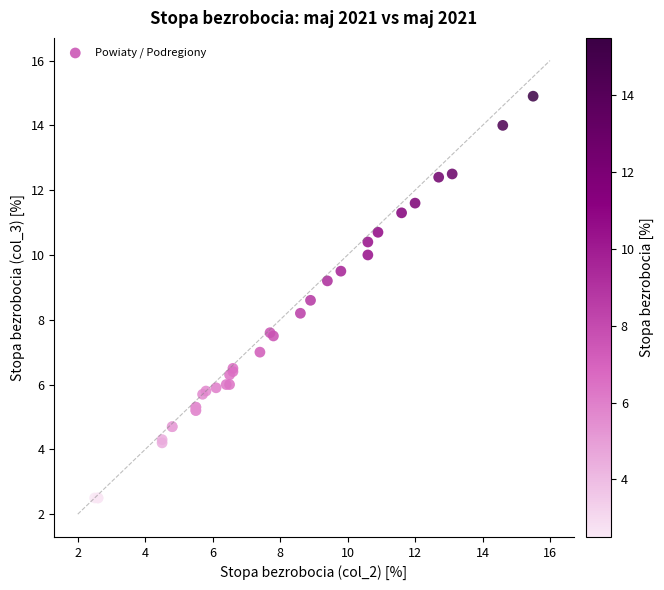

What Y value in the scatter plot is closest to 8?

8.2